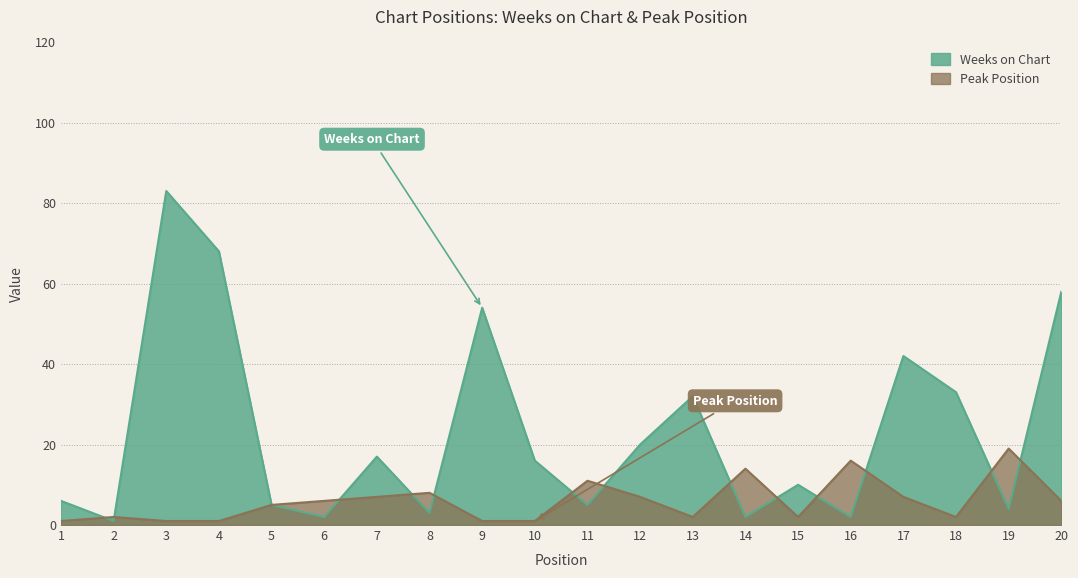

What is the difference between the highest and lowest values at 14?

12